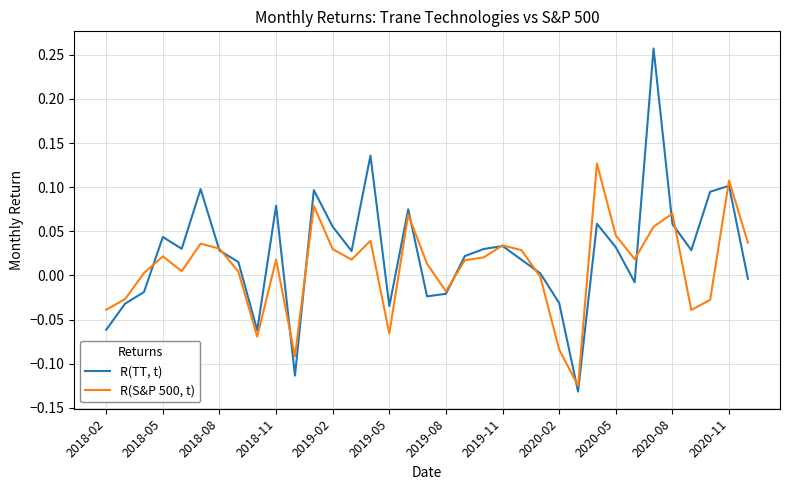

Rank the series by their average value, from highest to lowest.

R(TT, t), R(S&P 500, t)